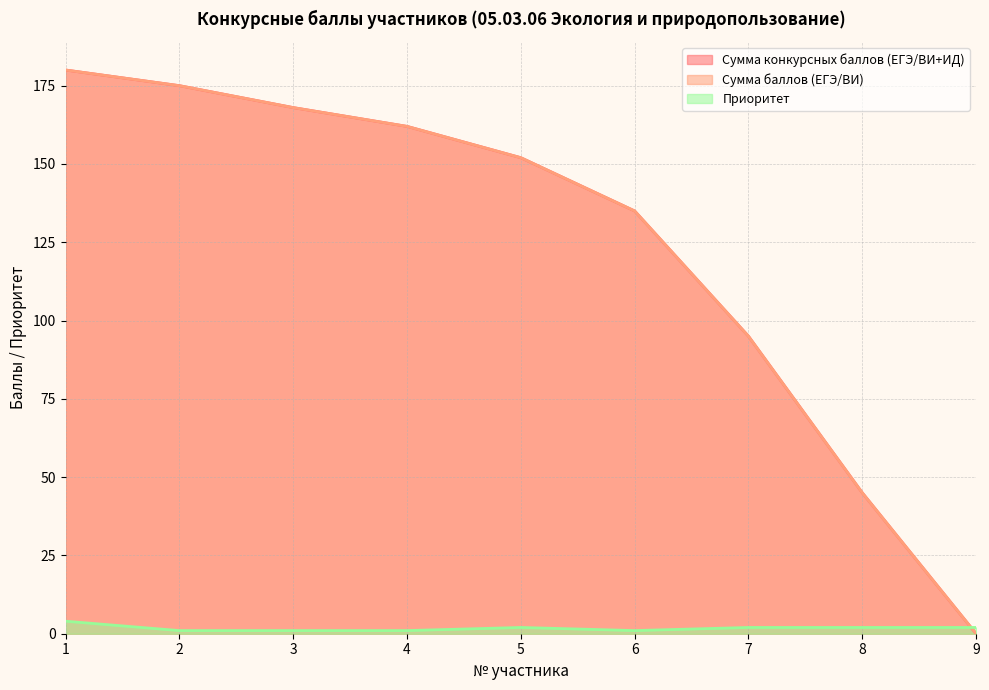

Is it true that Сумма баллов (ЕГЭ/ВИ) equals 229 at 2?

False